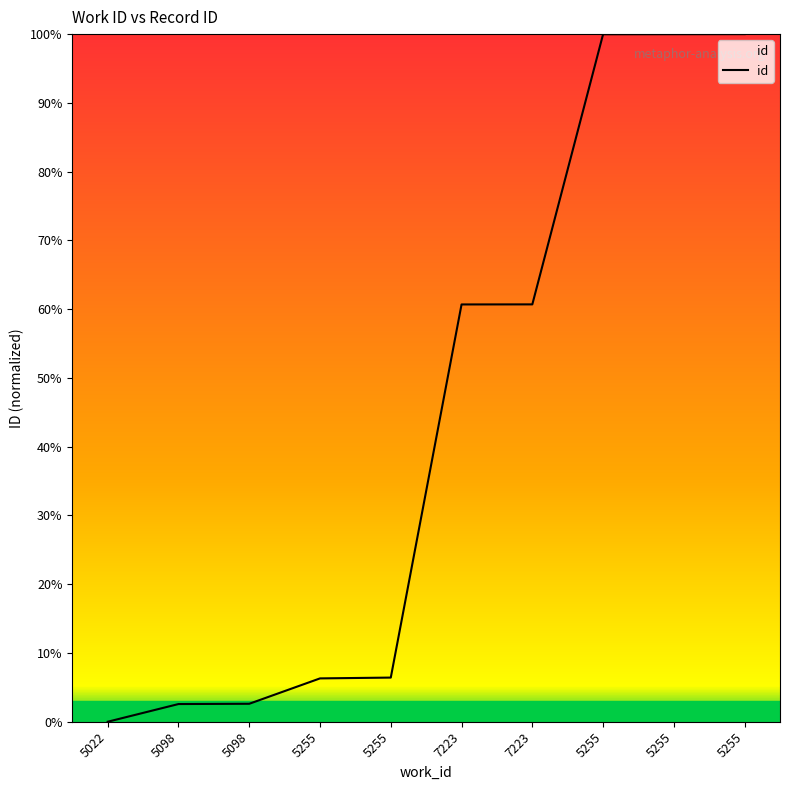

Reading left to right, extract all data points from this chart.

0.0	2.6	2.6	6.3	6.4	60.7	60.7	100.0	100.0	100.0